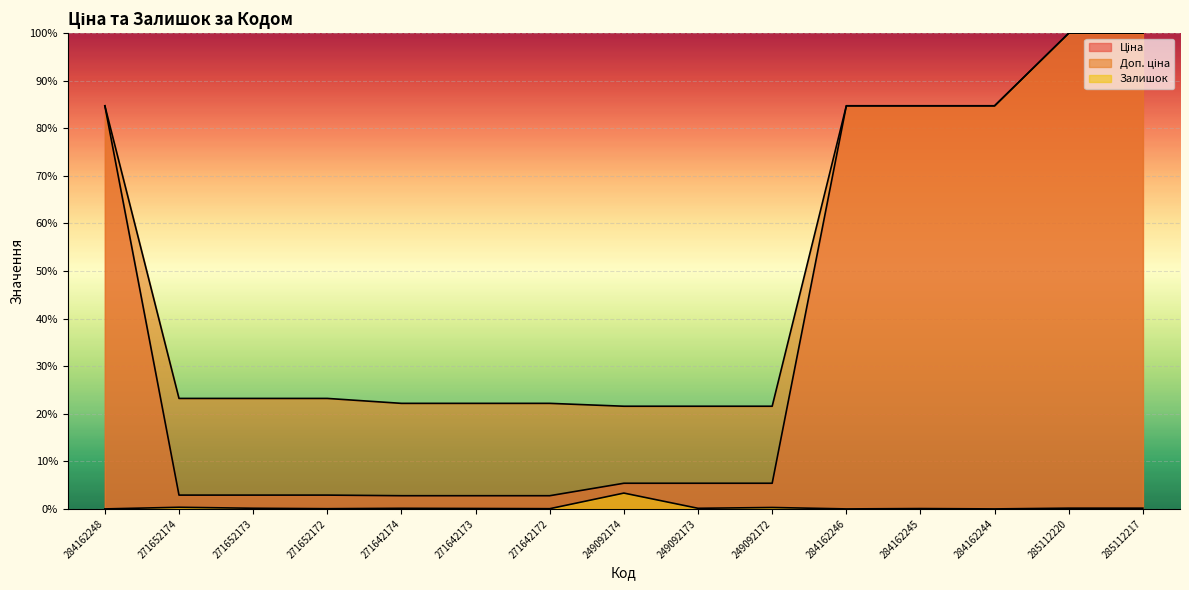

True or false: Залишок and Ціна intersect in this chart.

False